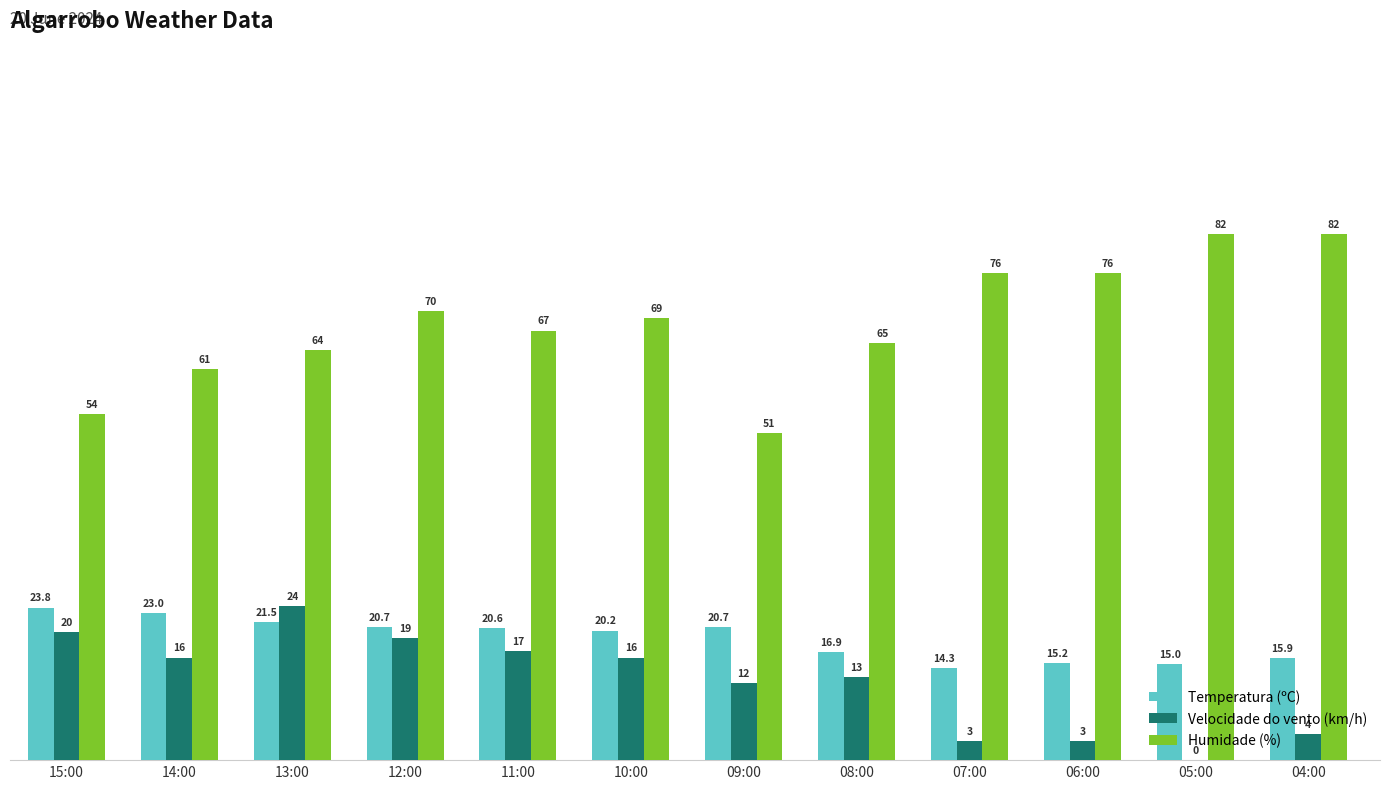

Reading left to right, extract all data points from this chart.

Temperatura (ºC): 23.8	23.0	21.5	20.7	20.6	20.2	20.7	16.9	14.3	15.2	15.0	15.9
Velocidade do vento (km/h): 20.0	16.0	24.0	19.0	17.0	16.0	12.0	13.0	3.0	3.0	0.0	4.0
Humidade (%): 54.0	61.0	64.0	70.0	67.0	69.0	51.0	65.0	76.0	76.0	82.0	82.0